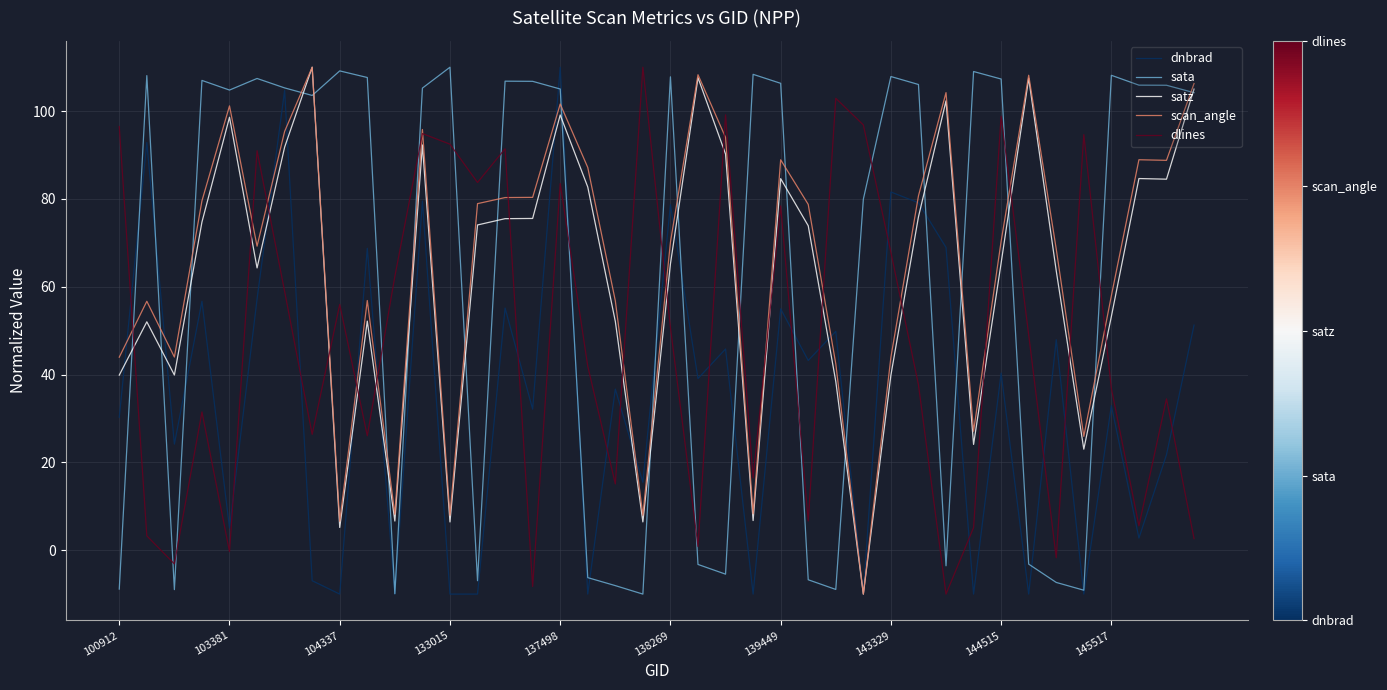

What is the maximum value for scan_angle?

110.0